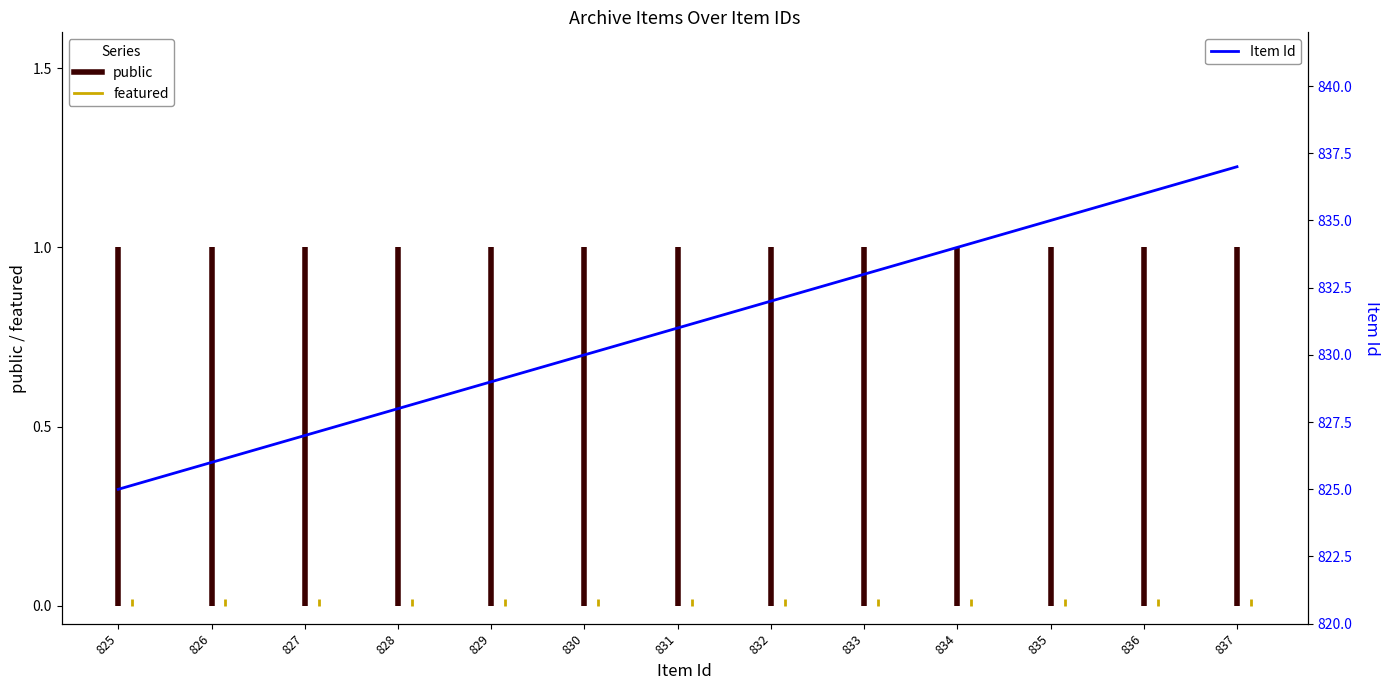

What is the difference between the values at 836 and 829?

7